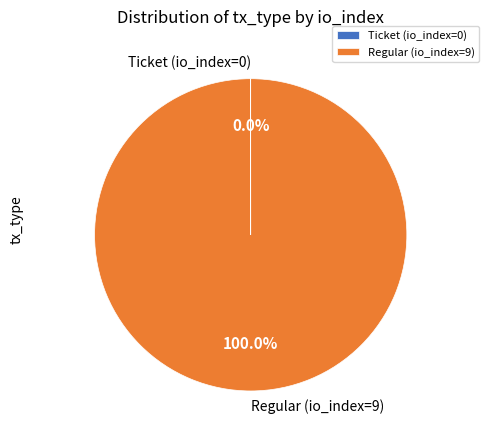

What is the largest slice in the pie chart?

Regular (io_index=9)